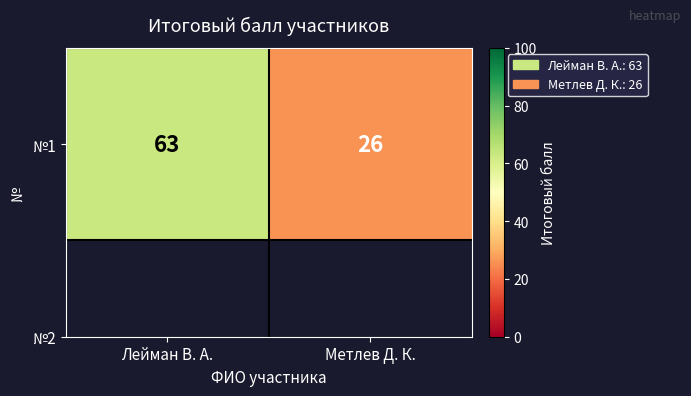

What is the ratio of the value at Метлев Д. К. to the value at Лейман В. А.?

0.4